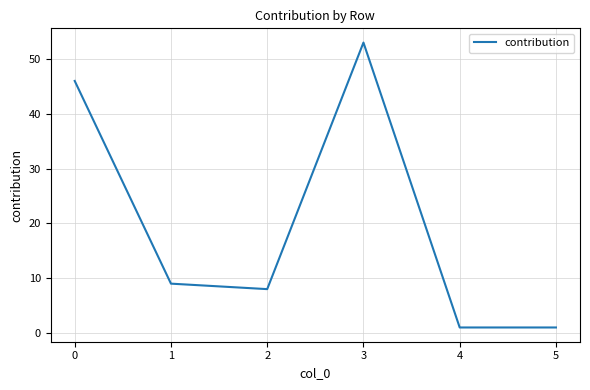

What is the change in value from 1 to 3?

+44